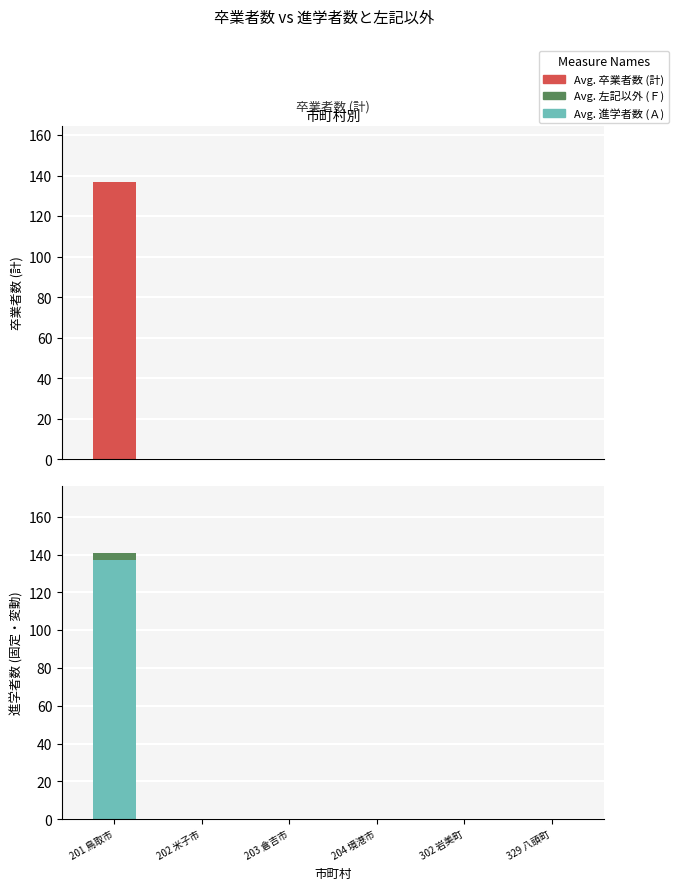

Is the value of Avg. 進学者数 (Ａ) at 202 米子市 greater than the value of Avg. 卒業者数 (計) at 201 鳥取市?

No